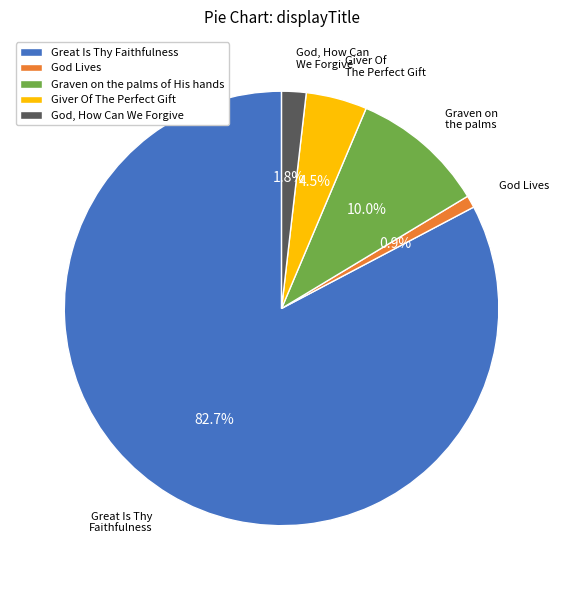

What is the largest slice in the pie chart?

Great Is Thy Faithfulness